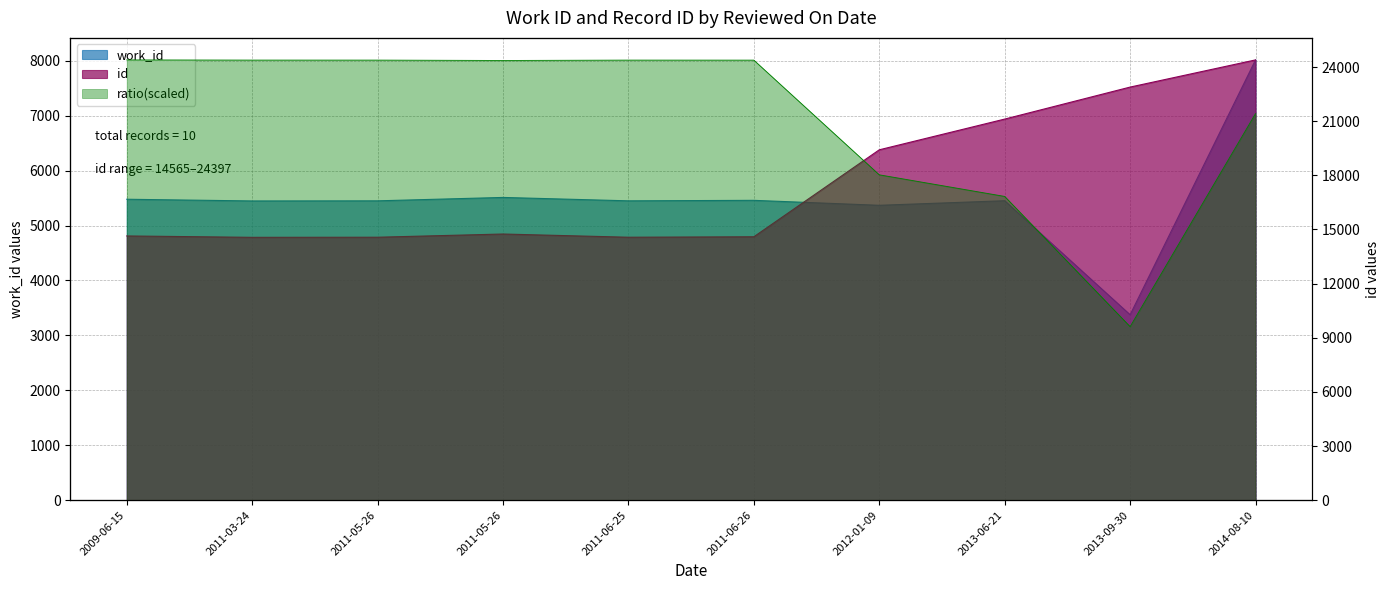

Reading left to right, list all the values displayed in this chart.

work_id: 2009-06-15=5479	2011-03-24=5448	2011-05-26=5450	2011-05-26=5512	2011-06-25=5450	2011-06-26=5459	2012-01-09=5369	2013-06-21=5452	2013-09-30=3376	2014-08-10=8016
id: 2009-06-15=14642	2011-03-24=14565	2011-05-26=14571	2011-05-26=14749	2011-06-25=14571	2011-06-26=14596	2012-01-09=19415	2013-06-21=21118	2013-09-30=22891	2014-08-10=24397